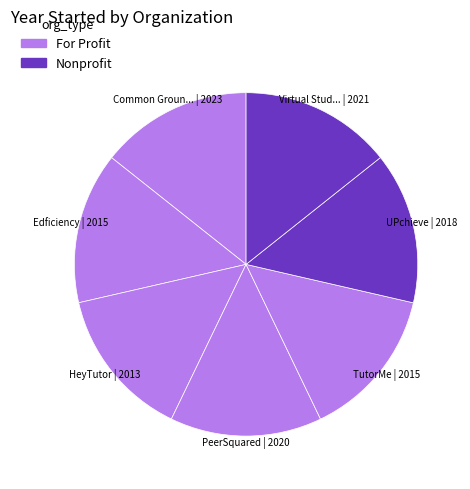

Count the number of slices in the pie.

7